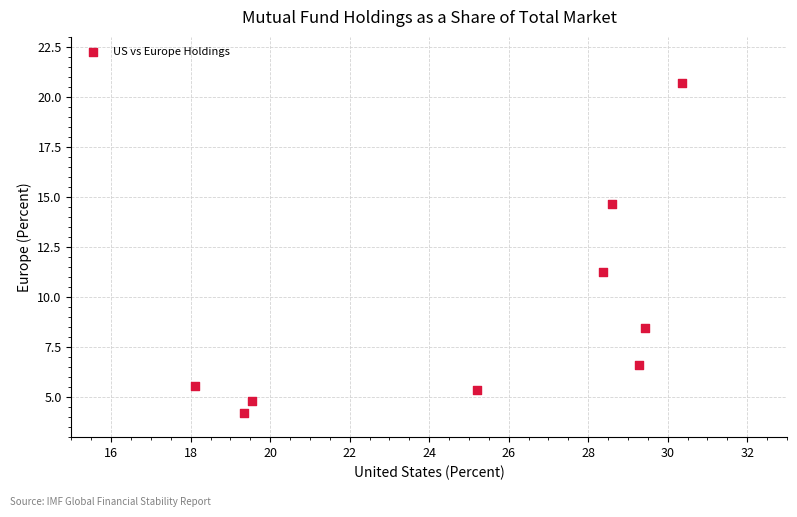

What Y value in the scatter plot is closest to 12?

11.2